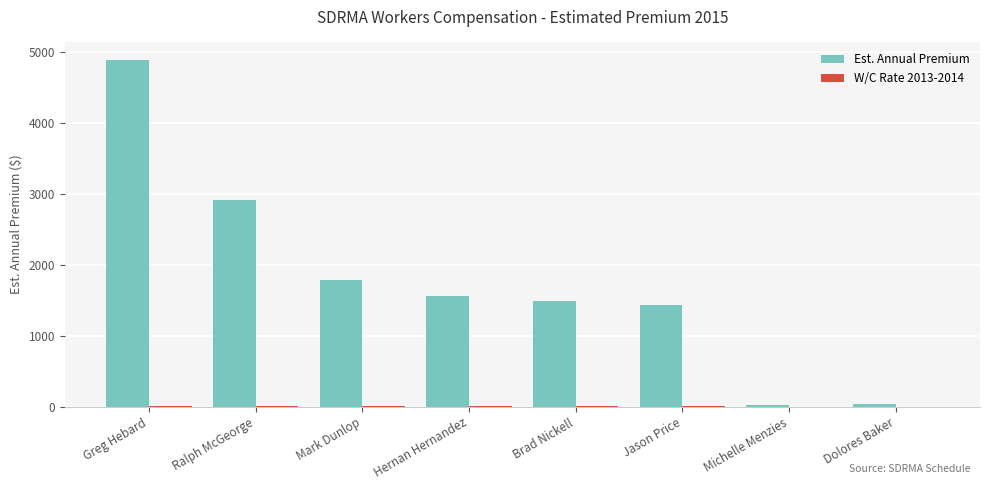

True or false: Est. Annual Premium has a value of 1960.4 at Jason Price.

False